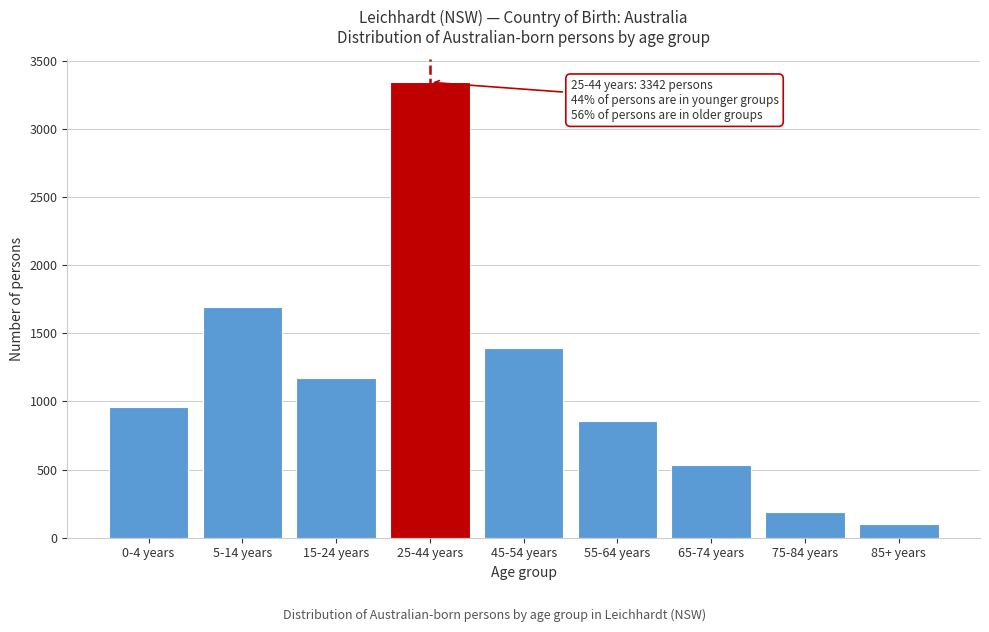

Reading left to right, list all the values displayed in this chart.

960	1693	1169	3342	1389	858	537	192	99